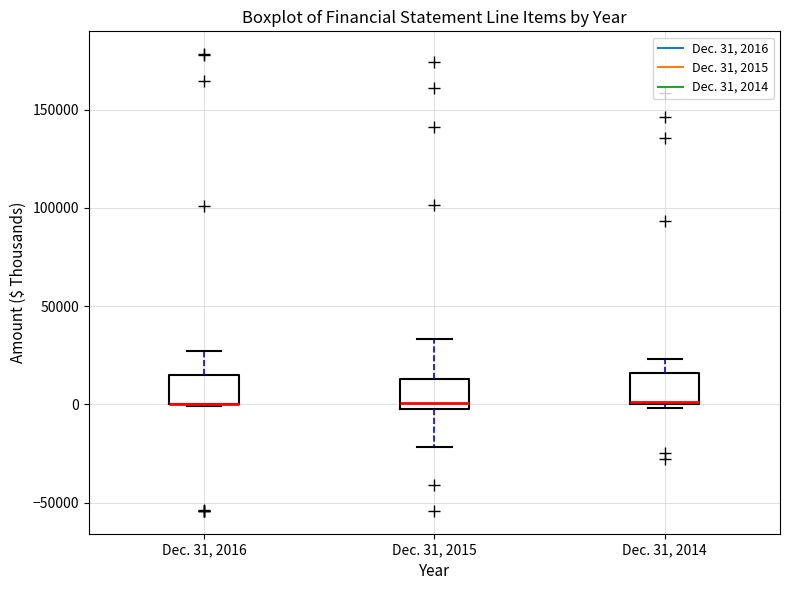

Reading left to right, read every box against the y-axis: the position of its median line, the range the box covers, and the ends of its whiskers. The values are not printed on the chart, so give them approximately, as read against the axis.

Dec. 31, 2016: median 0 (drawn on the box's lower edge), box 0 to 15000, whiskers 0 to 25000
Dec. 31, 2015: median 0, box -5000 to 15000, whiskers -20000 to 35000
Dec. 31, 2014: median 0, box 0 to 15000, whiskers 0 (just below the box's lower edge) to 25000